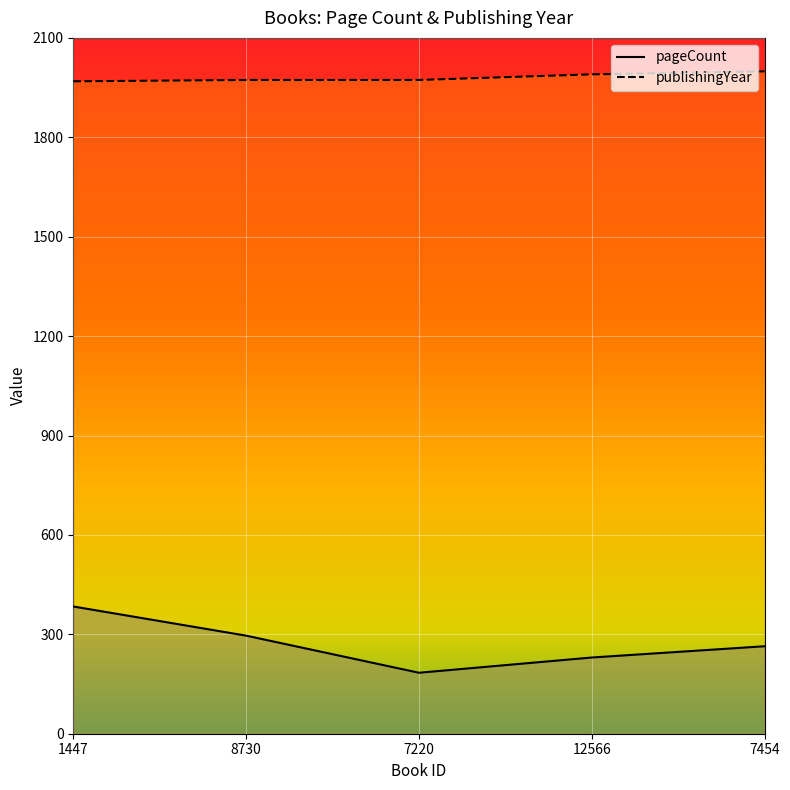

Reading left to right, list all the values displayed in this chart.

pageCount: 384	296	184	230	264
publishingYear: 1969	1973	1973	1990	1999